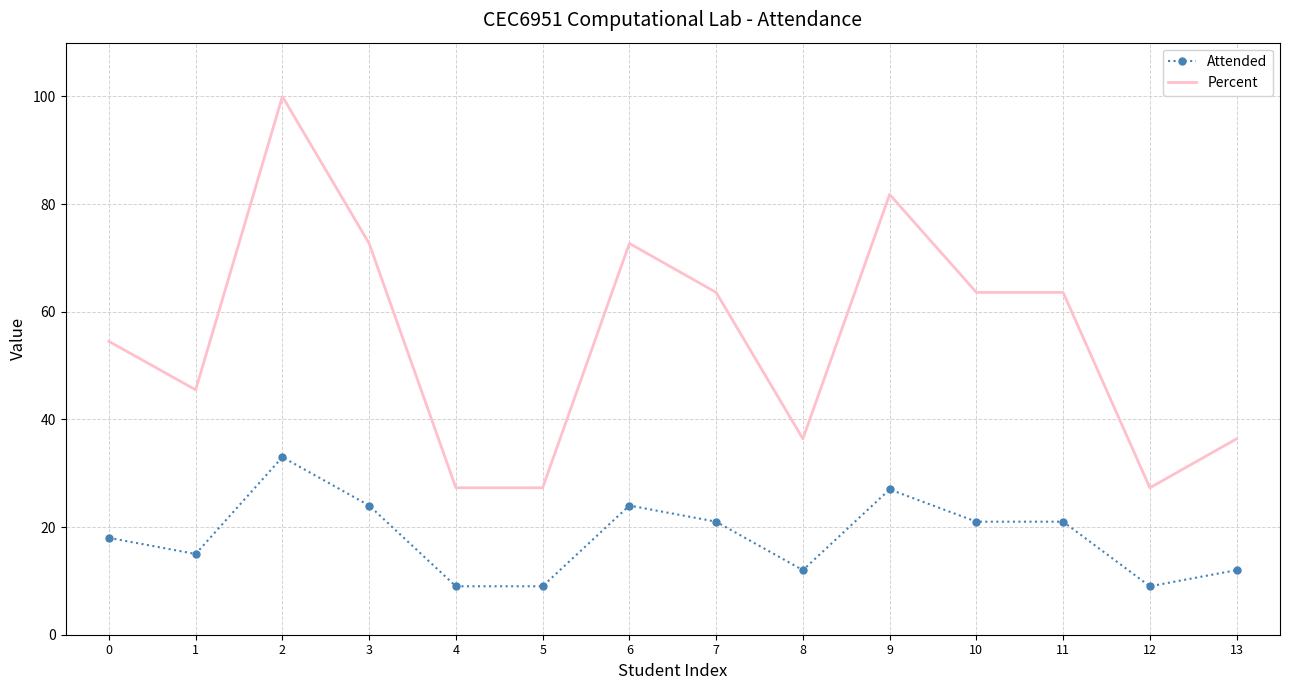

True or false: Attended and Percent cross at least once.

False